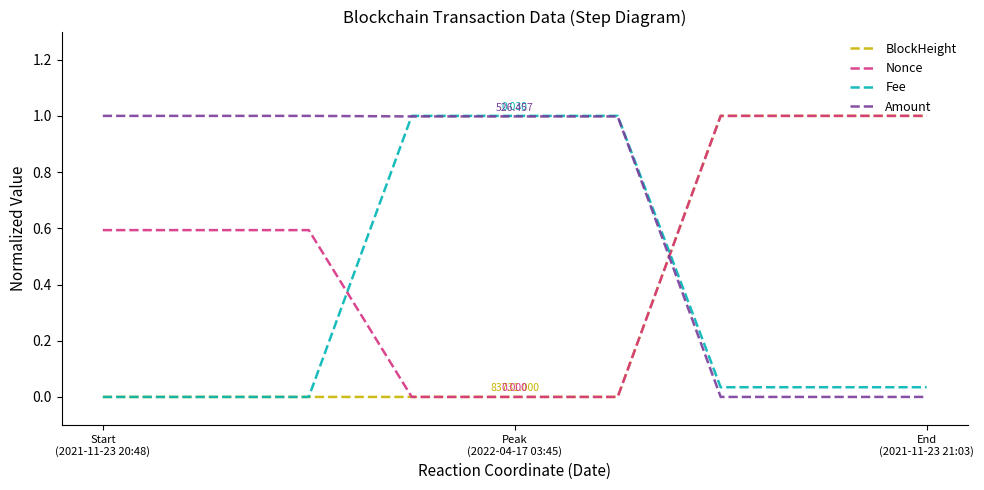

True or false: Amount and Nonce cross at least once.

True